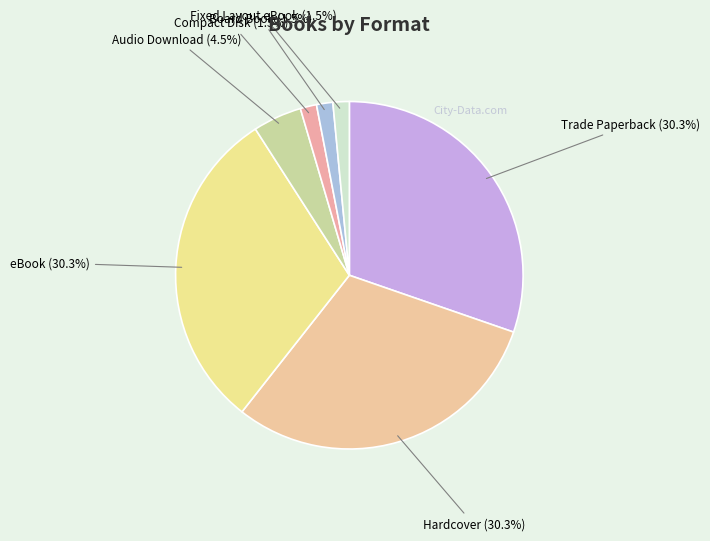

Which has a higher value, Audio Download or Hardcover?

Hardcover